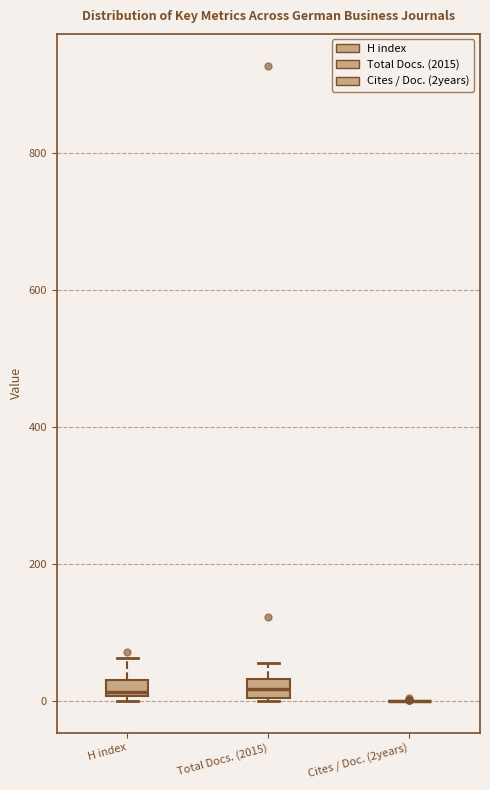

Where is the lower edge of the box for Total Docs. (2015) on the y-axis? The values are not printed on the chart, so give them approximately, as read against the axis.

0